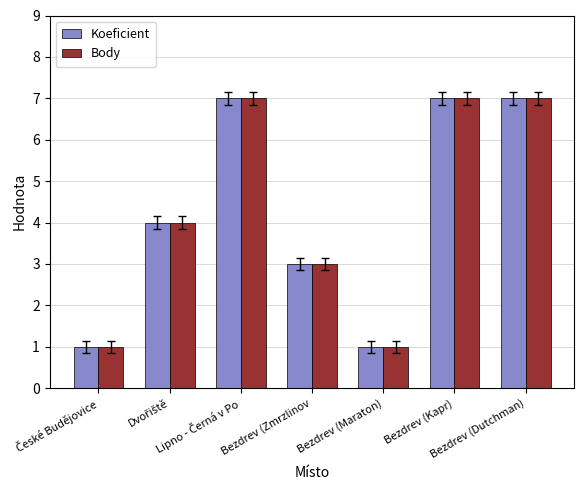

What is the difference between the maximum and minimum values in the Body series?

6